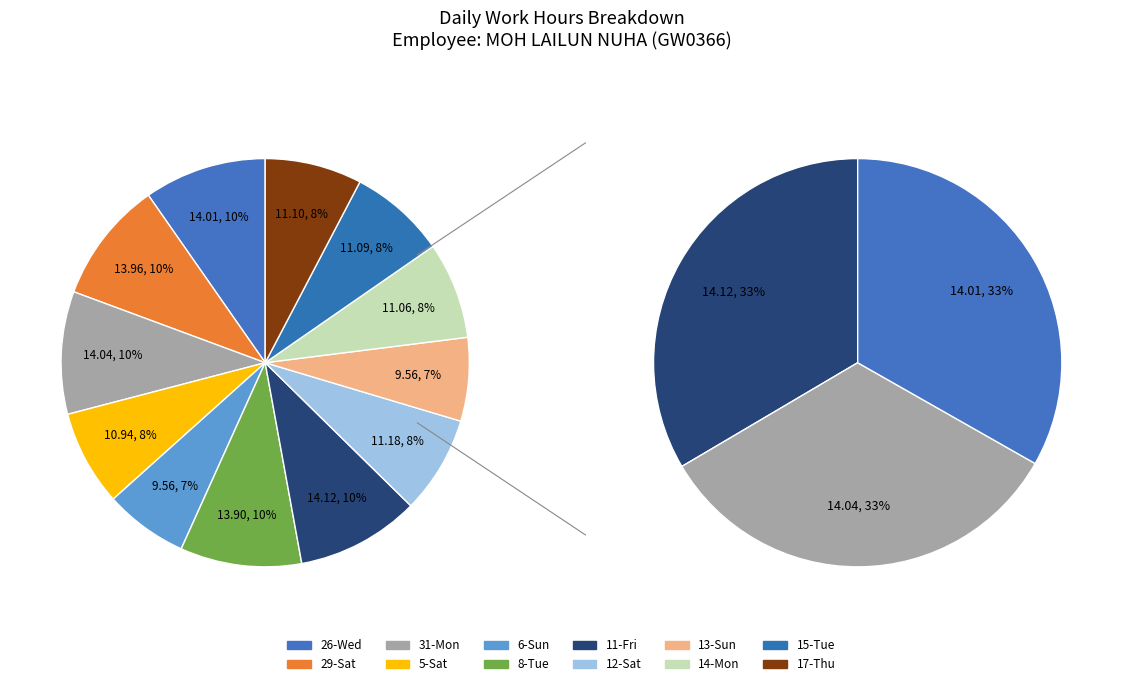

How many segments does this pie chart have?

12